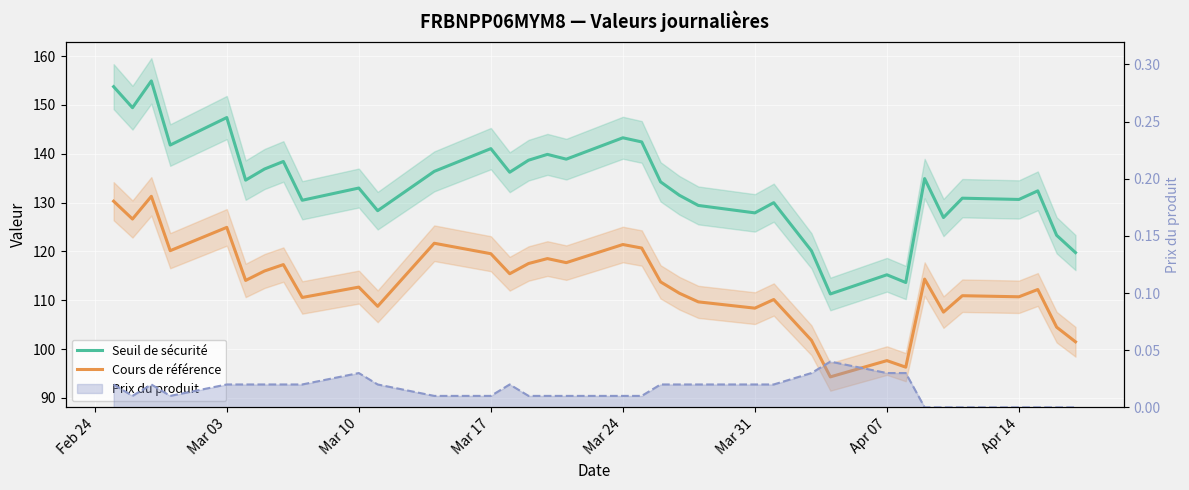

What is the value of the Seuil de sécurité point at the 5th from the left?

147.4